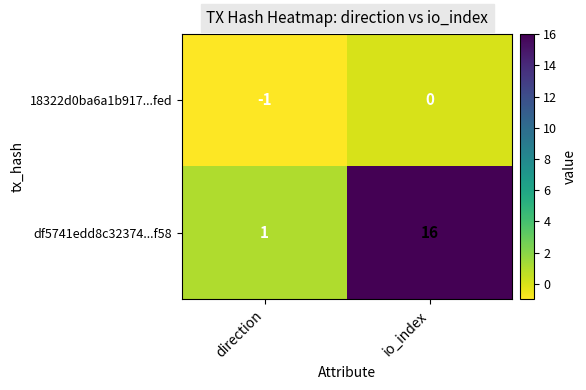

What is the minimum value shown in the chart?

-1